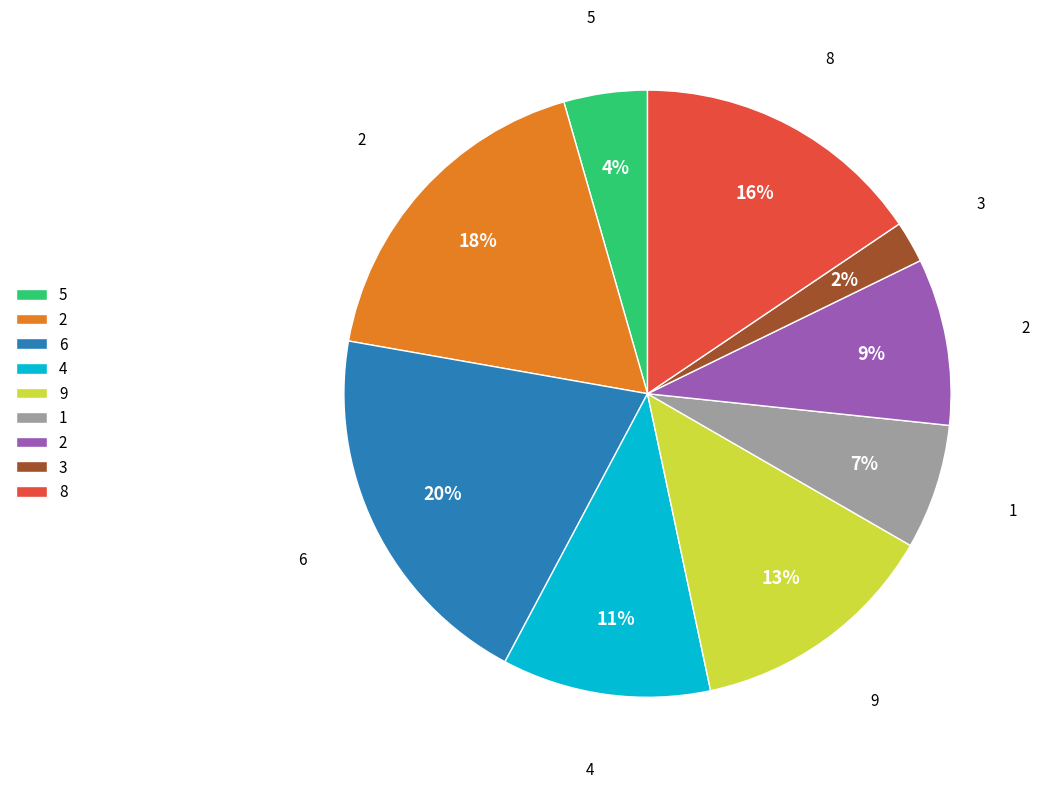

To the nearest percent, what is the average slice percentage?

11%